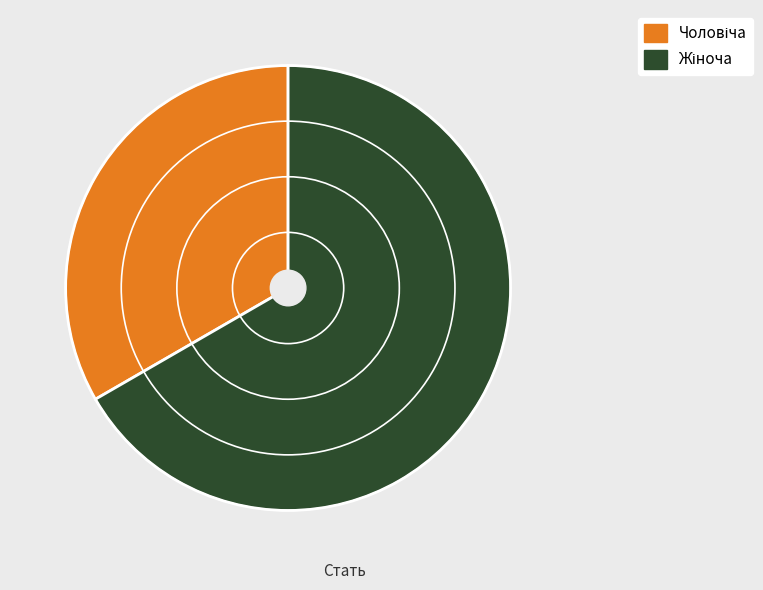

Does any single category account for the majority?

Yes